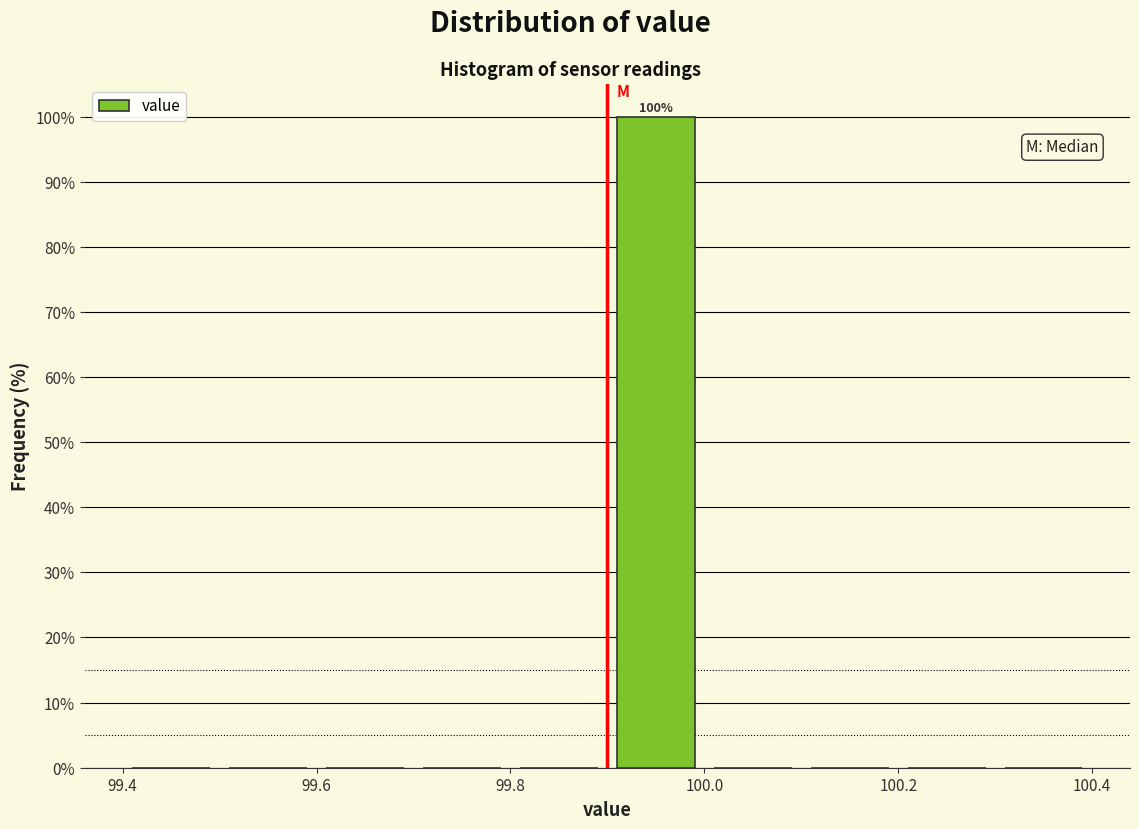

Over which range of the x-axis is the bar tallest?

99.9 to 100.0